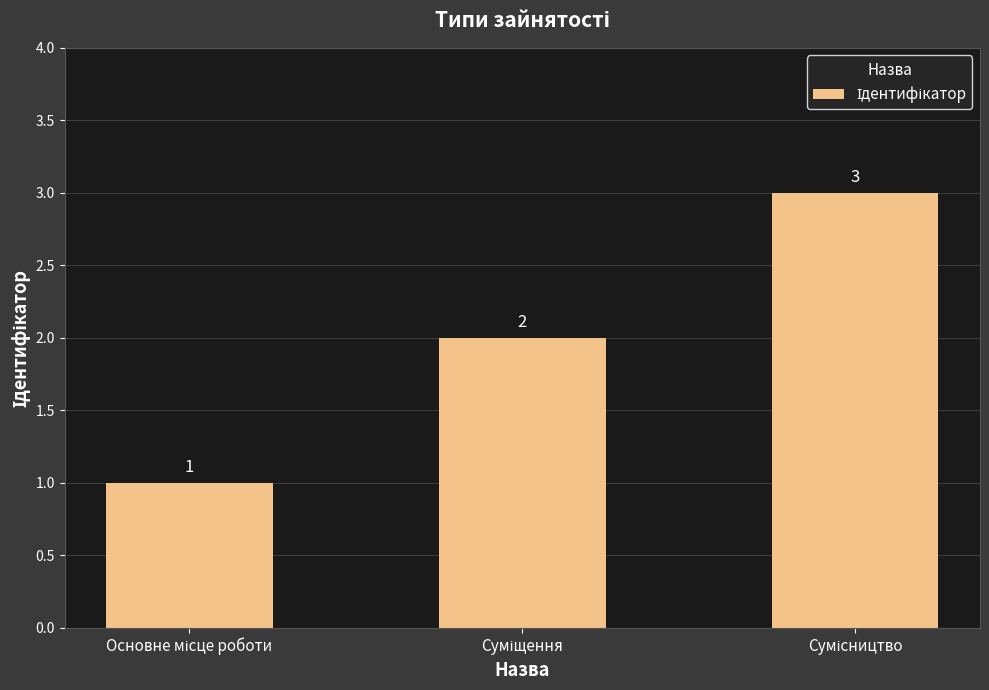

What is the value of the 1st bar from the left?

1